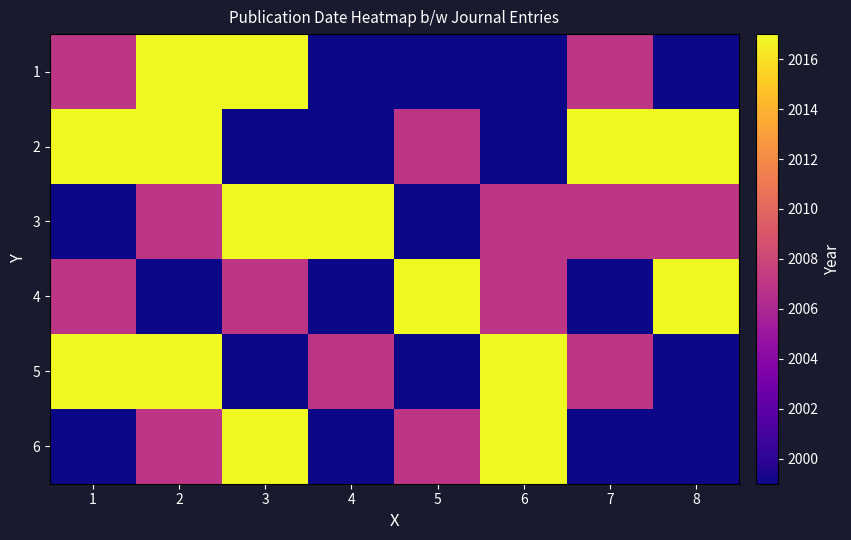

Which has a higher value, 5 or 2?

2